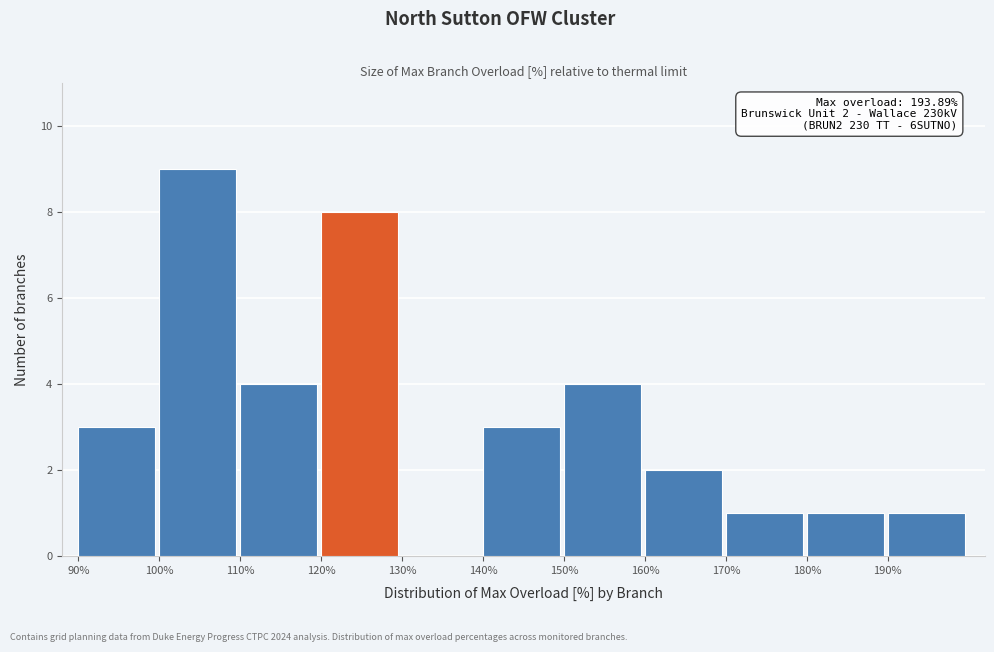

Which range on the x-axis has the tallest bar?

100 to 110